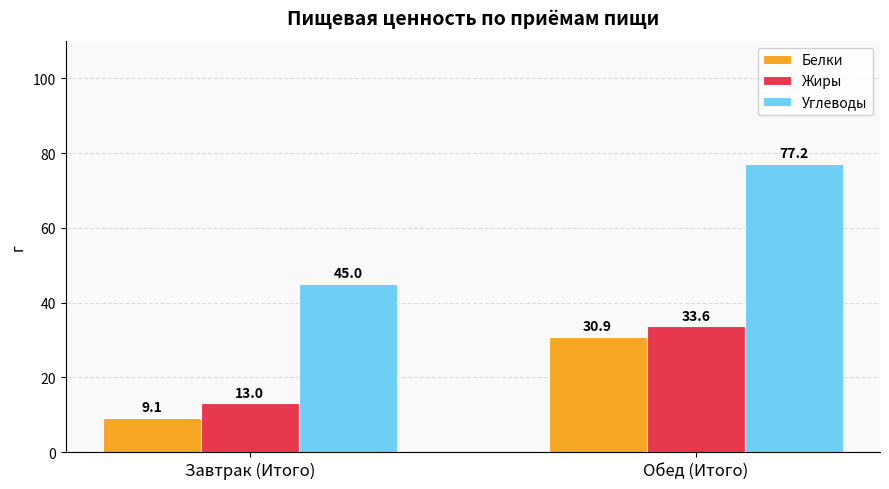

What is the total value across all series at Обед (Итого)?

141.6